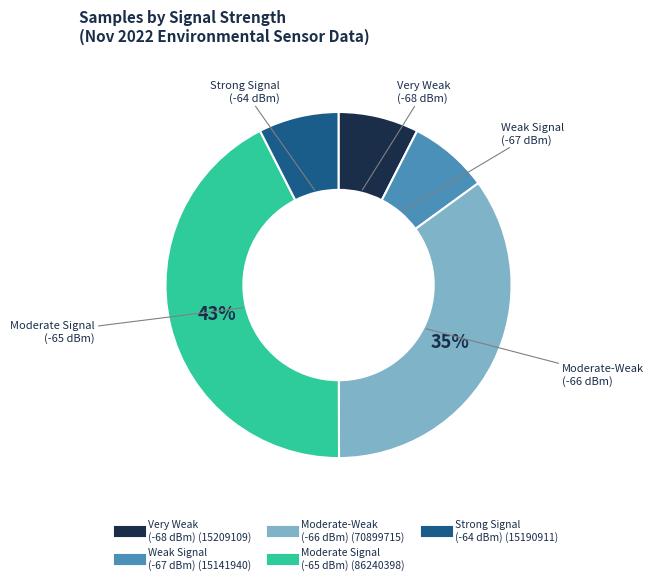

Does any single category account for the majority?

No